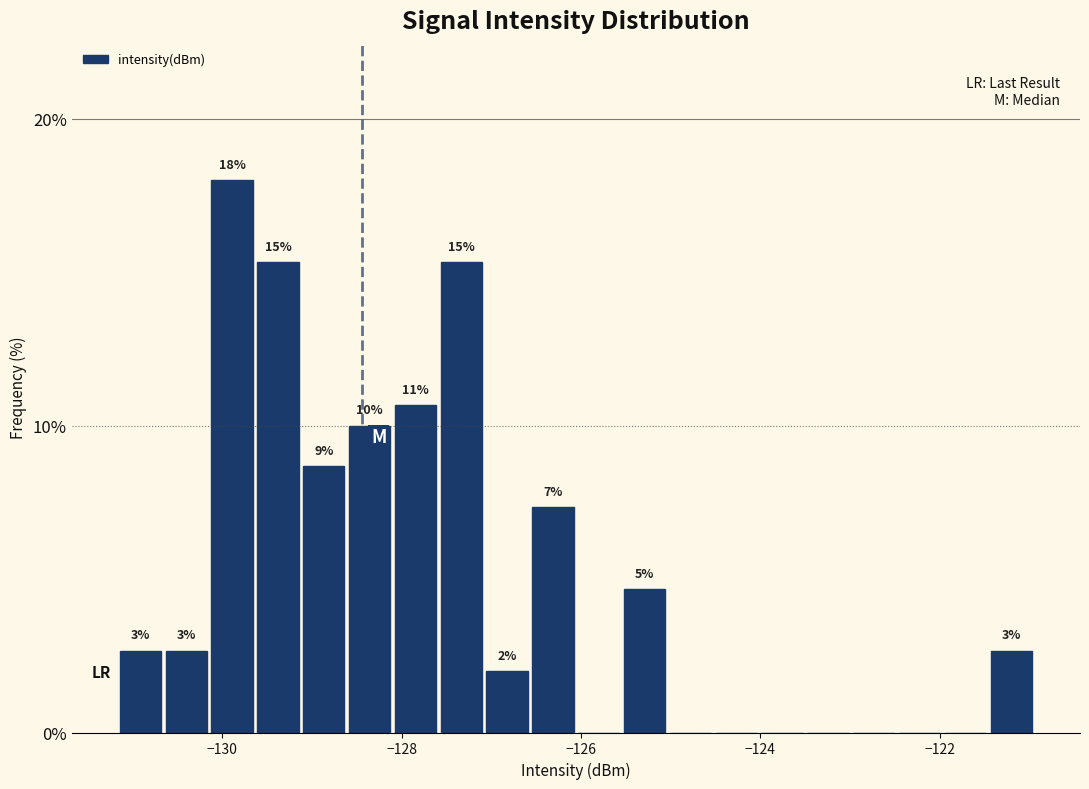

Read against the x-axis, roughly where is the centre of the tallest bar?

-129.8